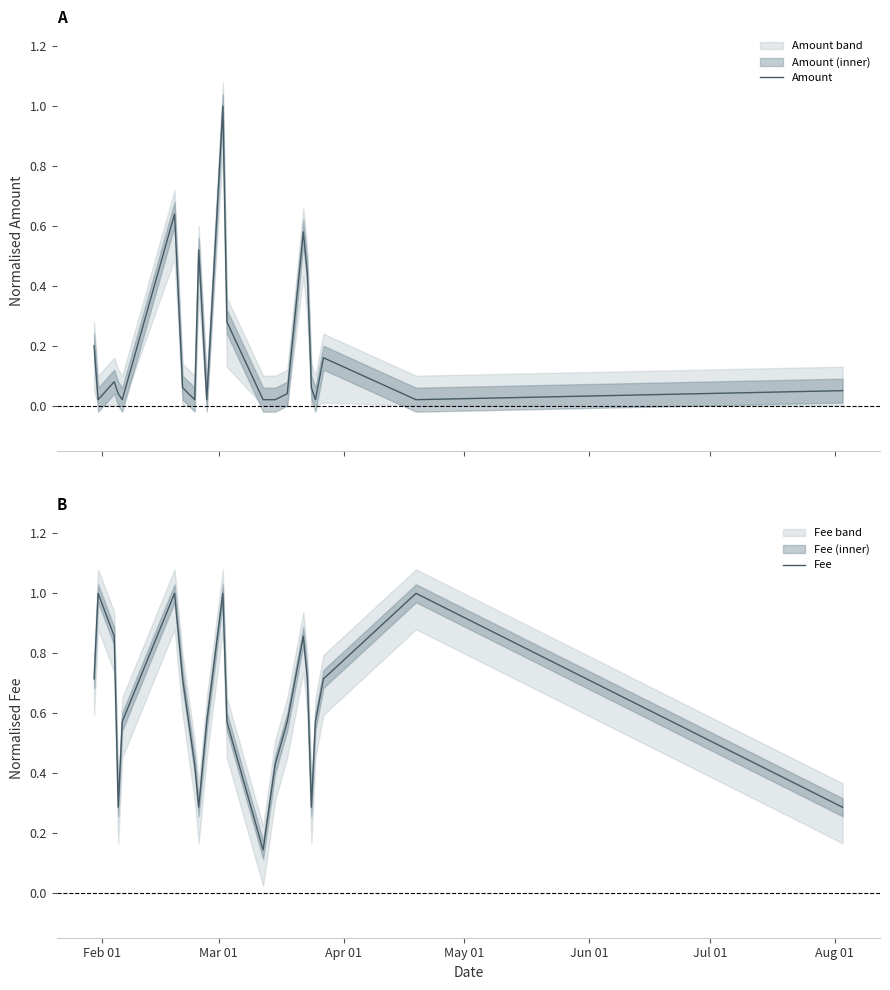

What is the highest value of the Fee series?

1.0